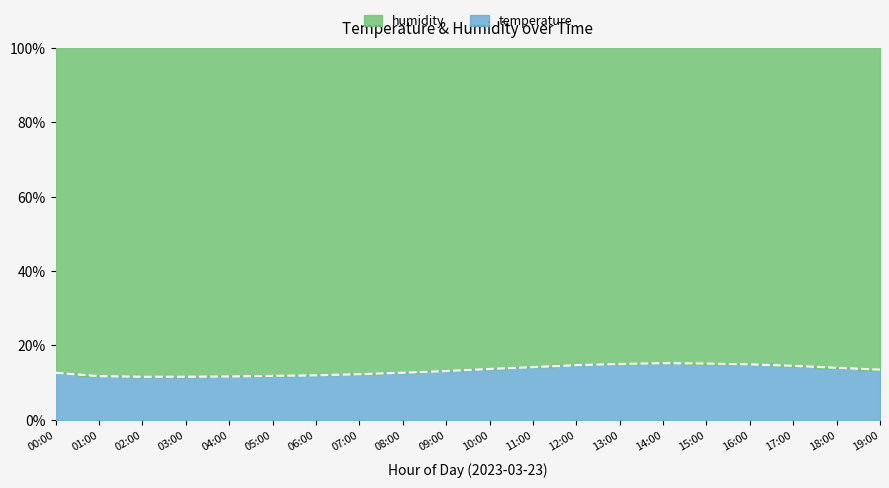

What is the average value?

13.3